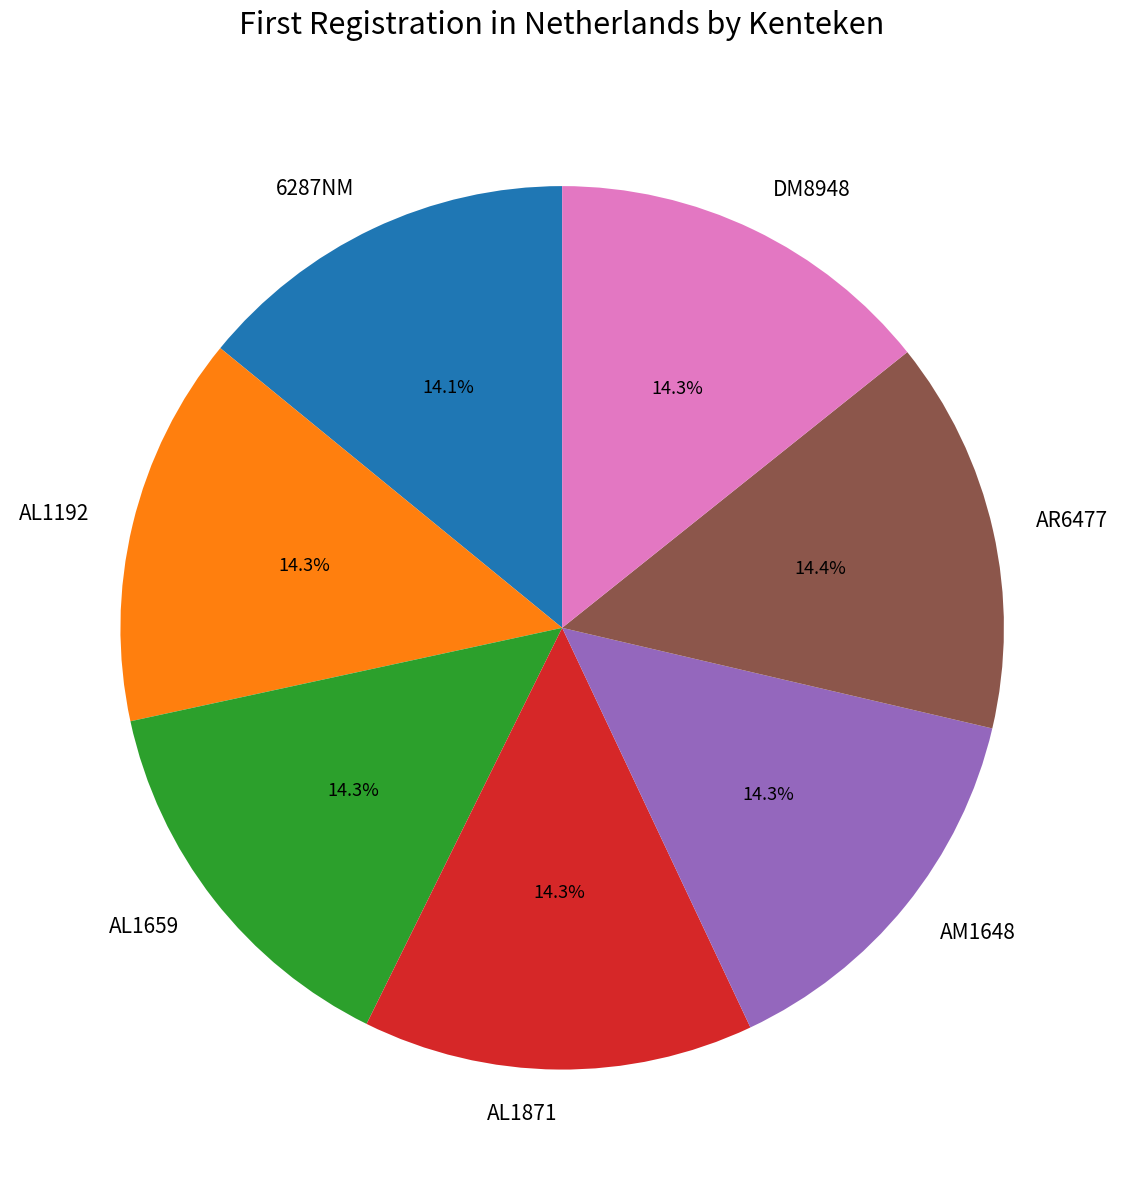

Combined, do AM1648 and AL1871 account for over 50%?

No